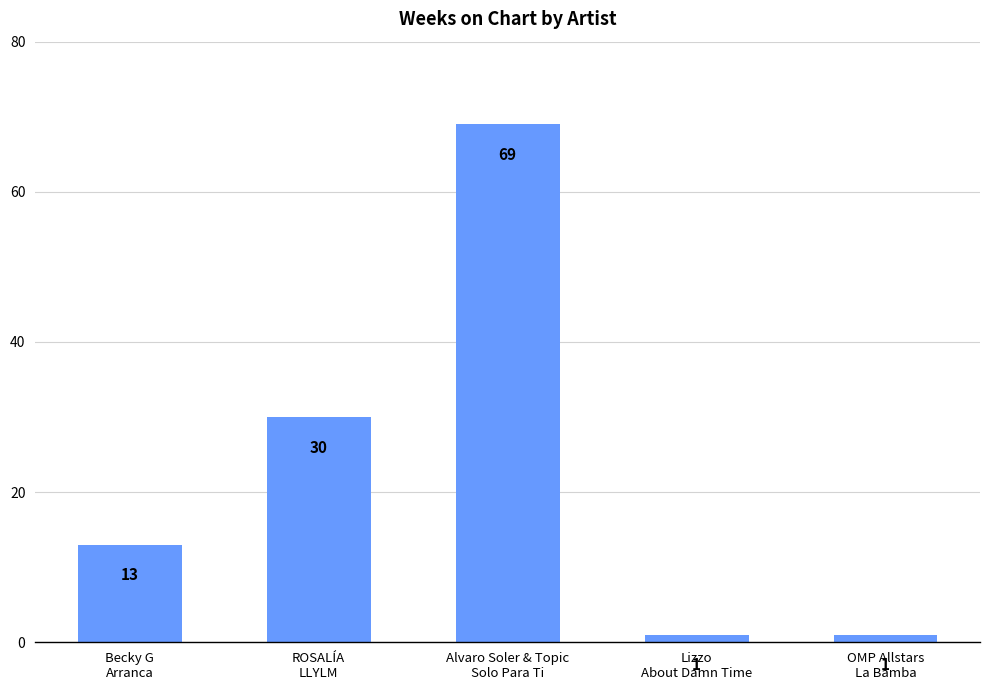

What is the value of the 1st bar from the left?

13